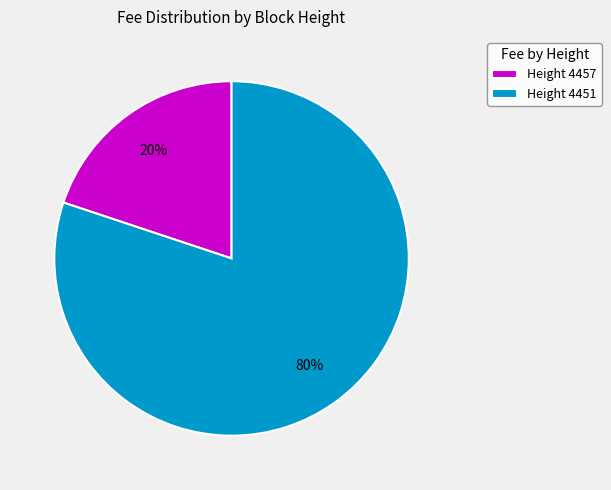

Between Height 4457 and Height 4451, which is larger?

Height 4451